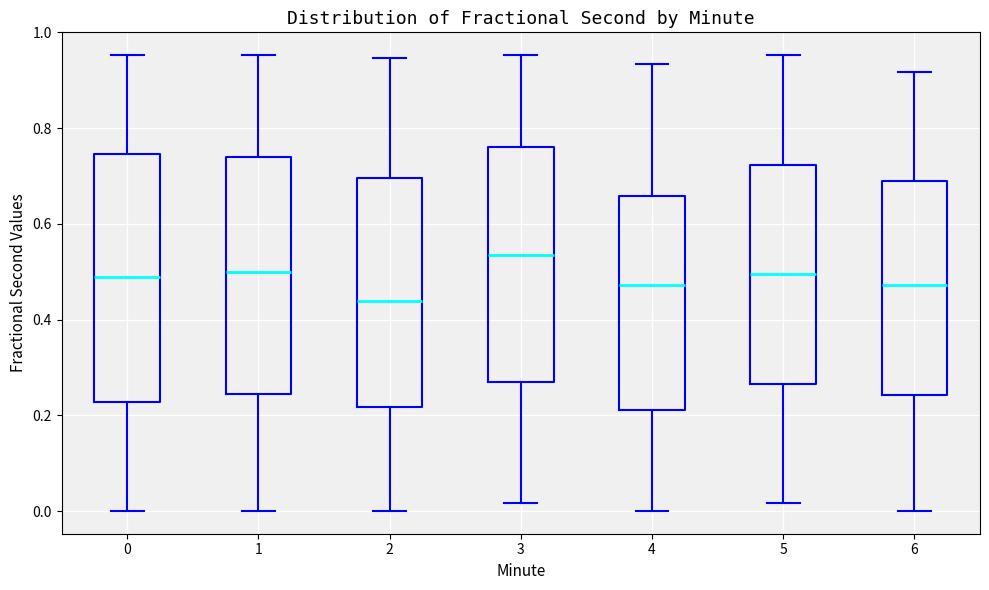

Reading left to right, read every box against the y-axis: the position of its median line, the range the box covers, and the ends of its whiskers. The values are not printed on the chart, so give them approximately, as read against the axis.

0: median 0.48, box 0.22 to 0.74, whiskers 0.00 to 0.96
1: median 0.50, box 0.24 to 0.74, whiskers 0.00 to 0.96
2: median 0.44, box 0.22 to 0.70, whiskers 0.00 to 0.94
3: median 0.54, box 0.28 to 0.76, whiskers 0.02 to 0.96
4: median 0.48, box 0.22 to 0.66, whiskers 0.00 to 0.94
5: median 0.50, box 0.26 to 0.72, whiskers 0.02 to 0.96
6: median 0.48, box 0.24 to 0.68, whiskers 0.00 to 0.92